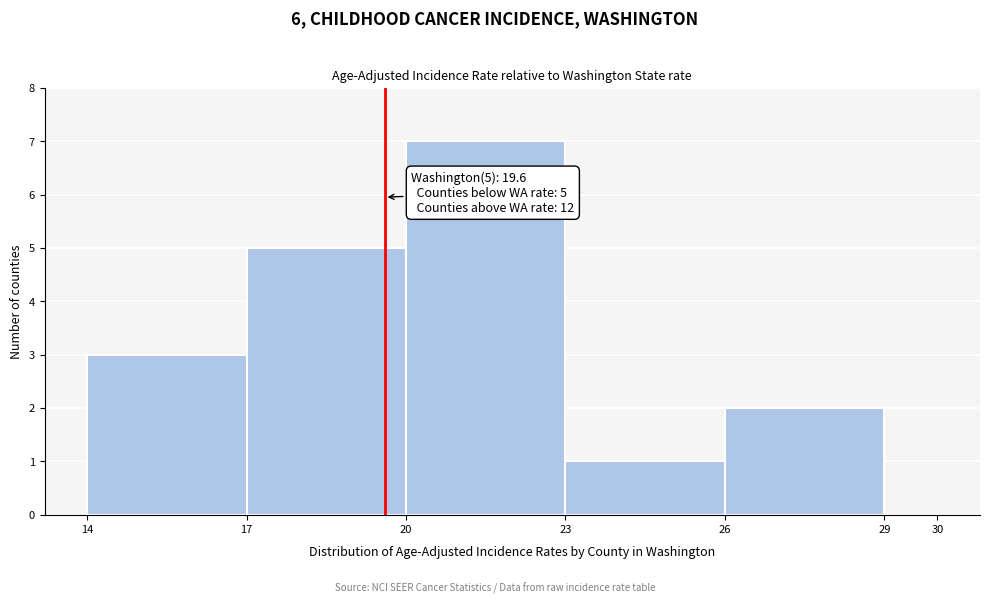

Over which range of the x-axis is the bar tallest?

20 to 23